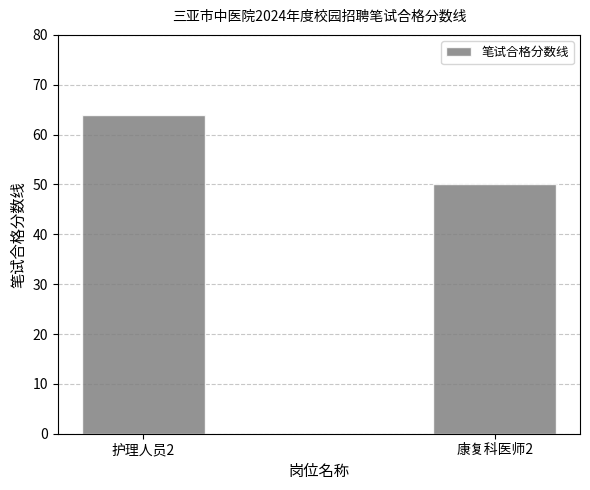

The chart shows a value of 50 at 康复科医师2. True or false?

True